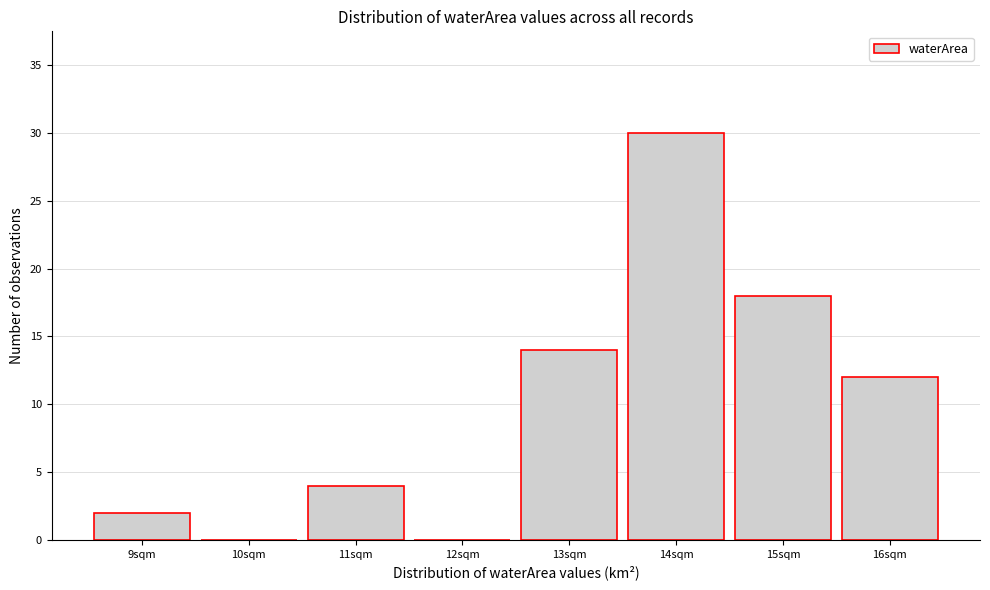

Reading right to left, list all the values displayed in this chart.

16sqm=12	15sqm=18	14sqm=30	13sqm=14	12sqm=0	11sqm=4	10sqm=0	9sqm=2